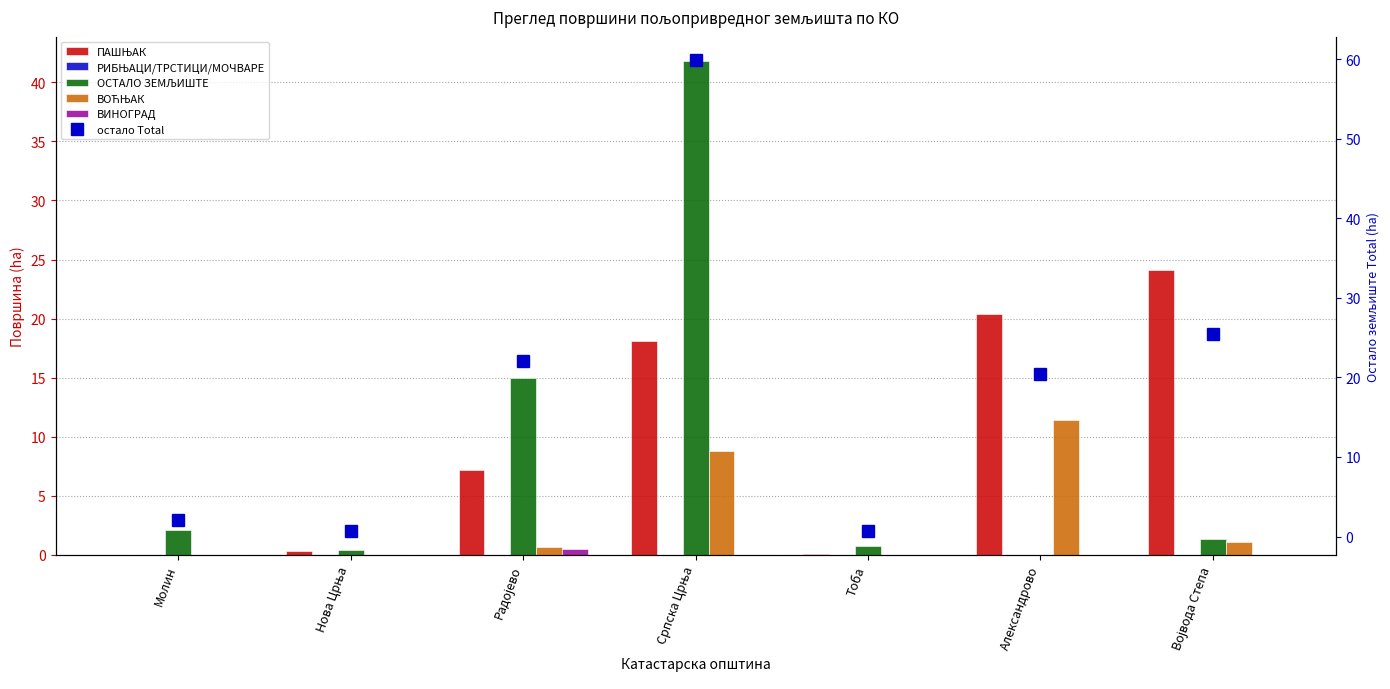

At how many categories does at least one series exceed 11?

4